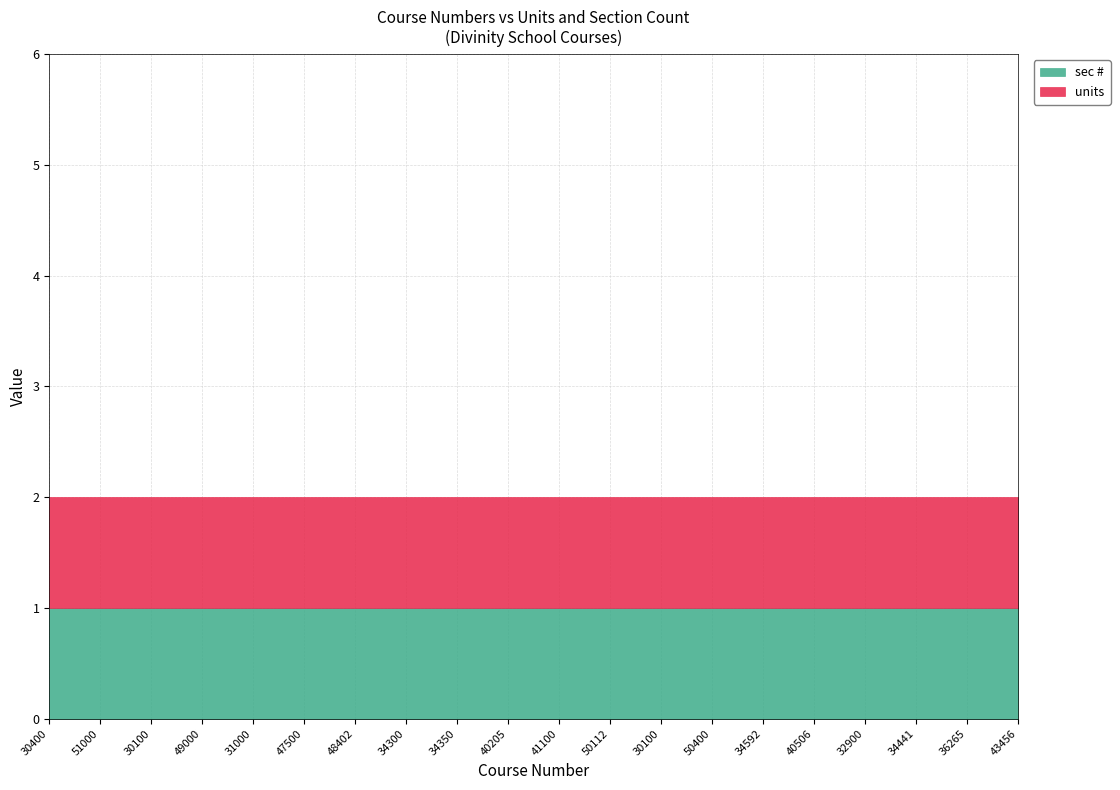

Rank the categories by units value from lowest to highest.

30400, 51000, 30100, 49000, 31000, 47500, 48402, 34300, 34350, 40205, 41100, 50112, 30100, 50400, 34592, 40506, 32900, 34441, 36265, 43456